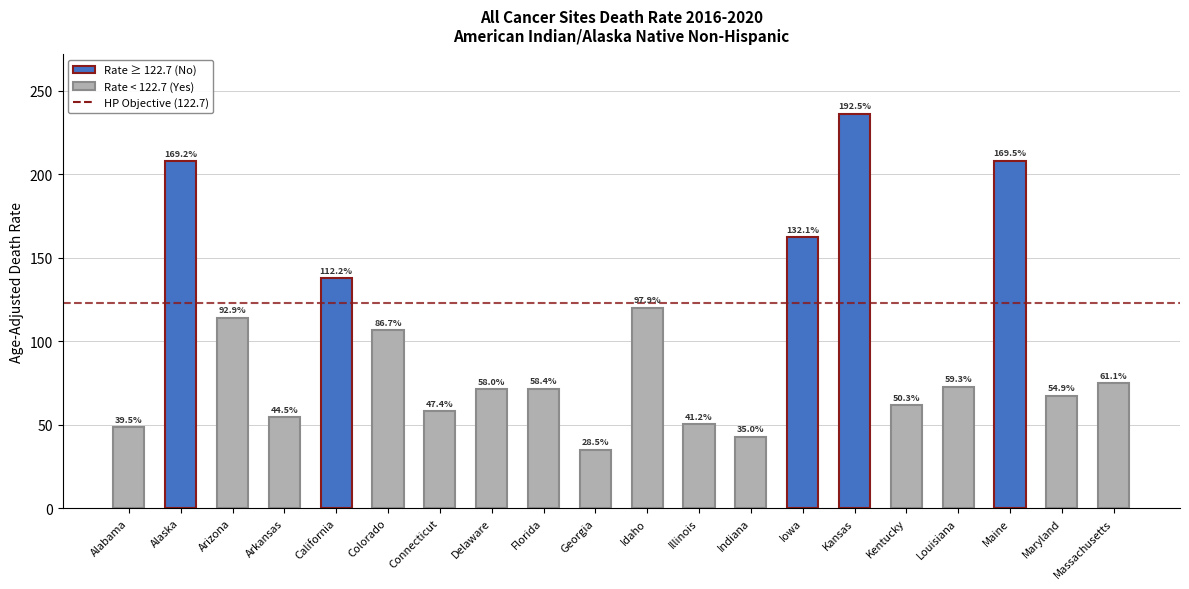

What is the difference between the maximum and minimum values?

201.2